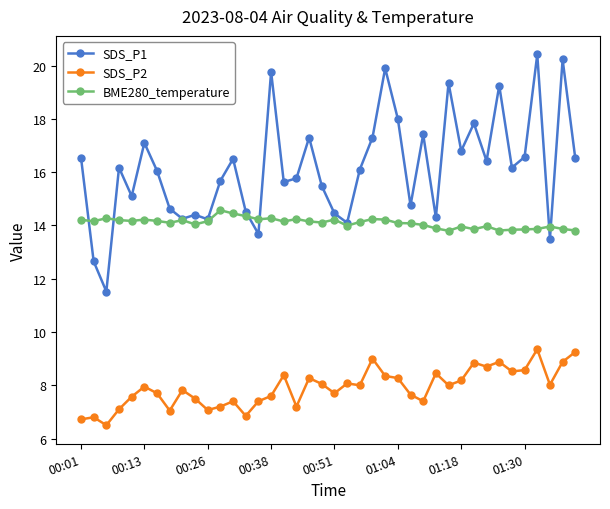

What are all the series names shown in the legend?

SDS_P1, SDS_P2, BME280_temperature